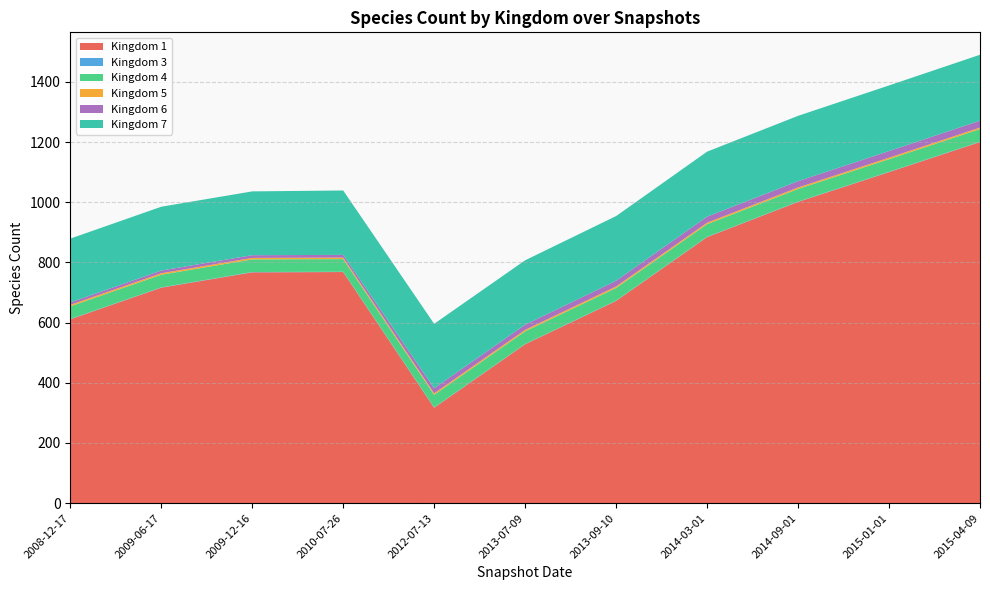

Reading left to right, extract all data points from this chart.

1: 611	716	767	768	317	528	672	884	1001	1100	1200
3: 1	1	1	1	1	1	1	1	1	1	1
4: 42	42	42	42	42	42	42	42	42	42	42
5: 5	5	5	5	5	5	5	5	5	5	5
6: 8	9	9	9	17	17	19	20	21	22	23
7: 212	212	212	214	214	214	215	216	217	218	219